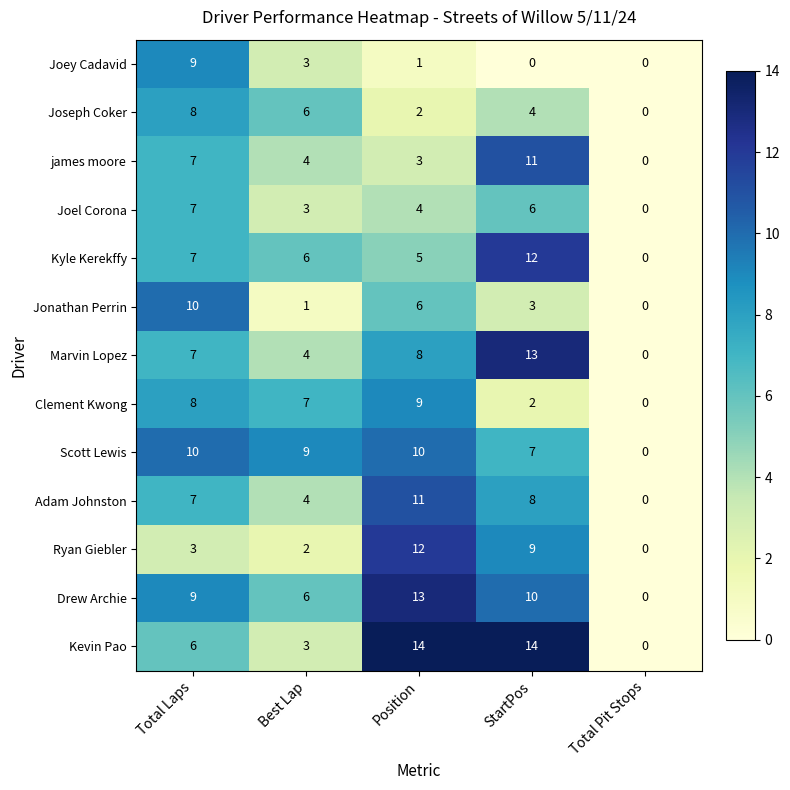

What is the difference between the highest and lowest values at Best Lap?

8